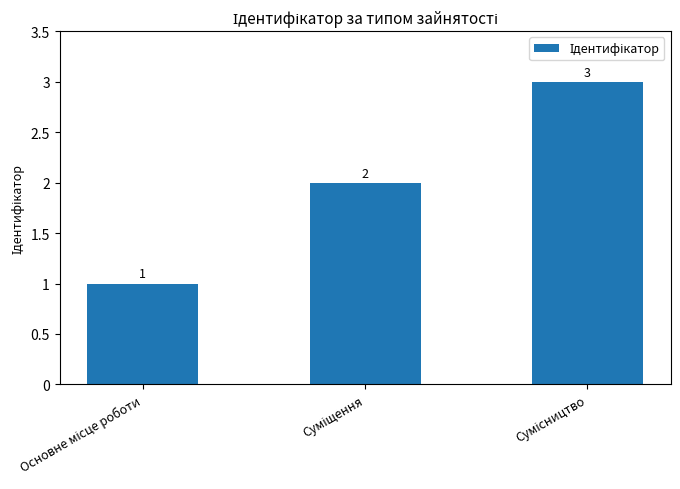

Count the values in the range 1 to 3.

3